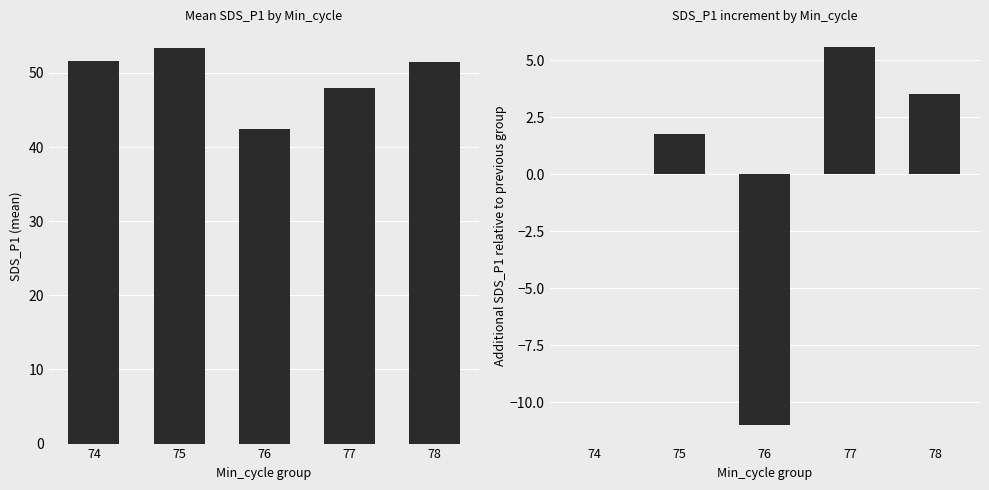

Which series has the largest range (max minus min)?

SDS_P1 diff